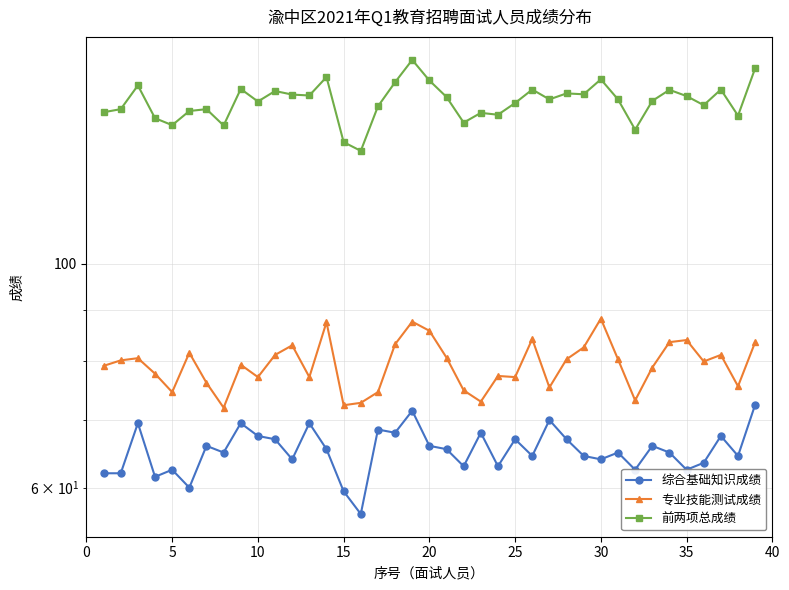

Where is 专业技能测试成绩 nearest to the value 80?

35